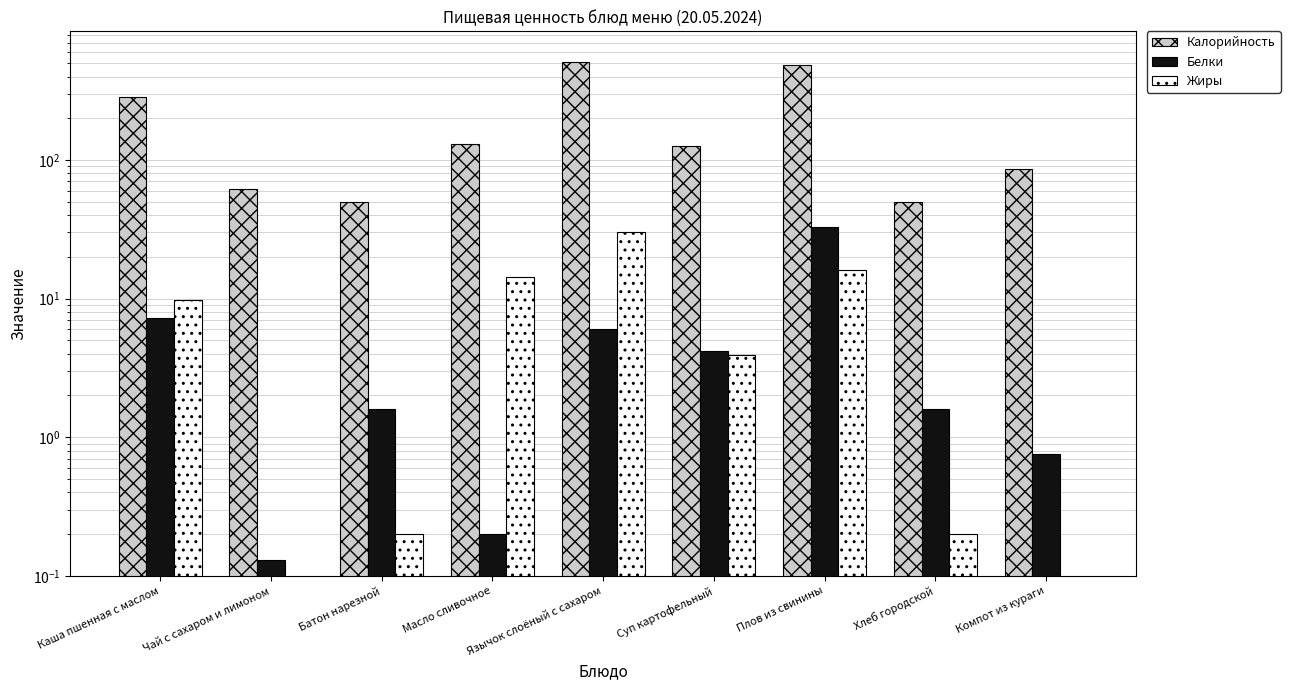

Is it true that Калорийность equals 139.9 at Компот из кураги?

False